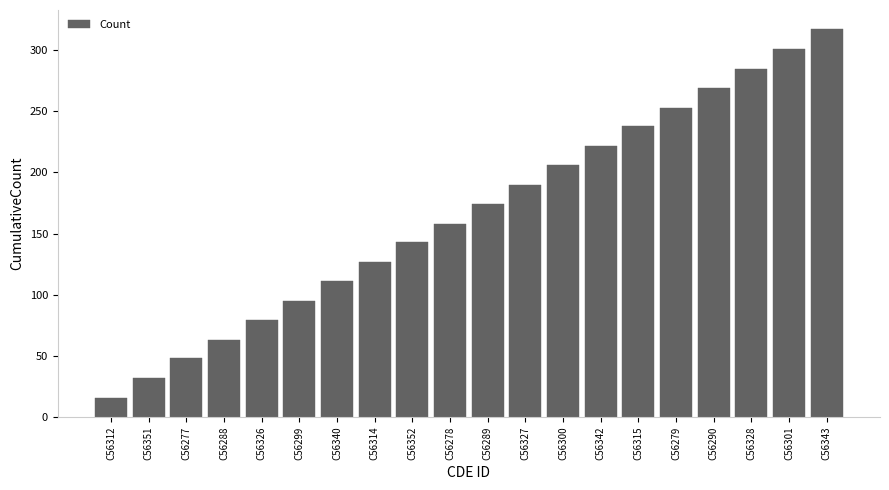

Reading left to right, extract all data points from this chart.

16	32	48	63	79	95	111	127	143	158	174	190	206	222	238	253	269	285	301	317